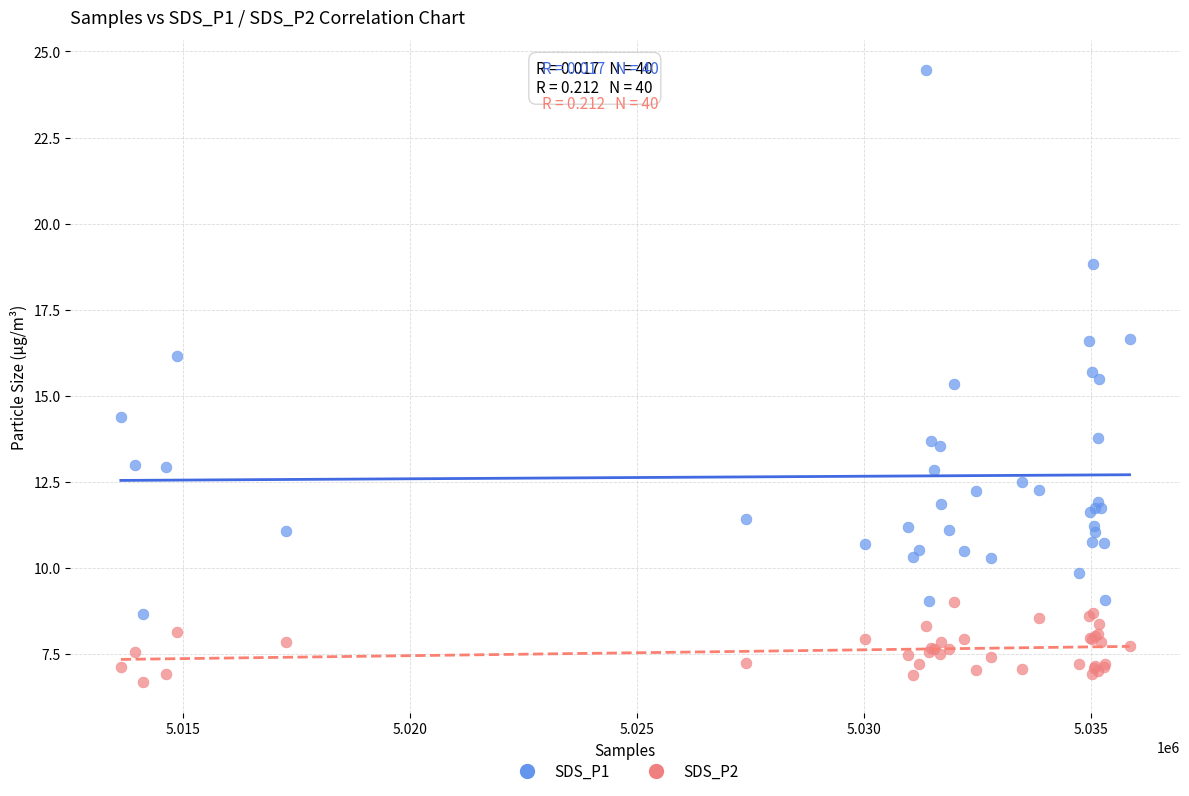

Which series contains the highest Y value?

SDS_P1